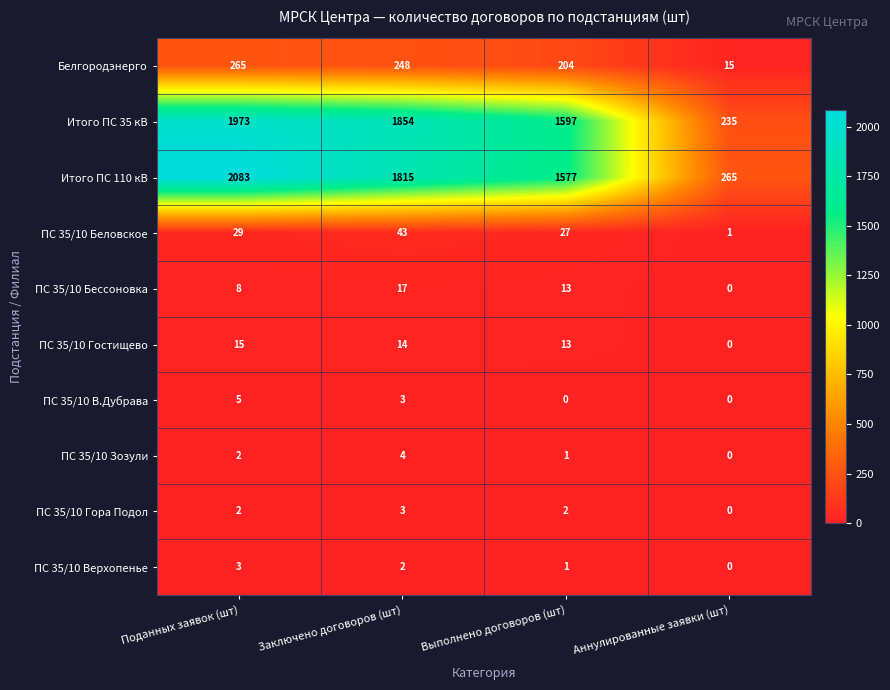

What is the average value of the Итого ПС 110 кВ series?

1435